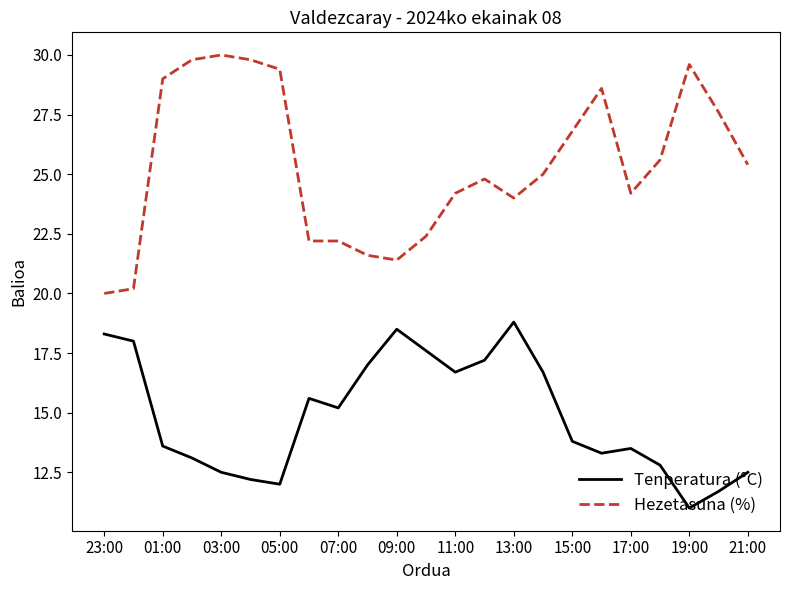

What is the difference between the maximum and minimum values in the Hezetasuna (%) series?

10.0